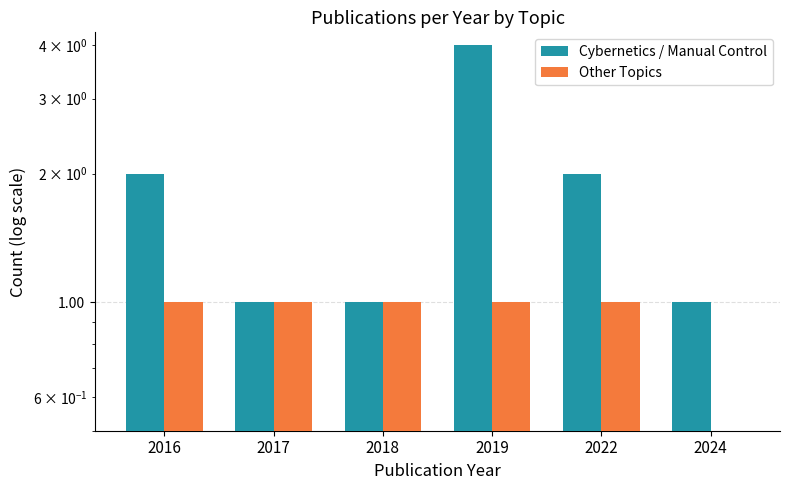

How many values in Other Topics are above zero?

5